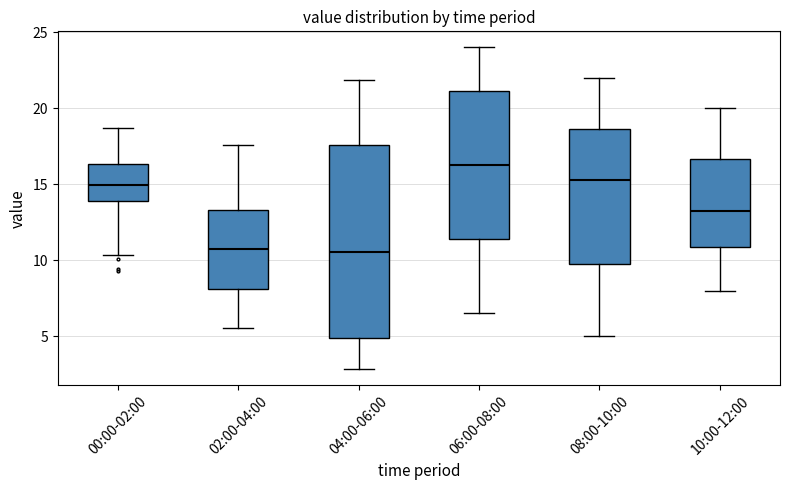

Comparing the boxes themselves (not the whiskers), which one is the tallest?

04:00-06:00